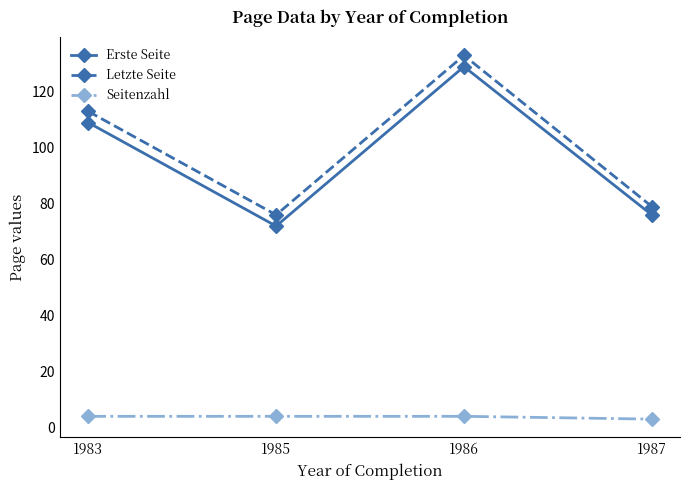

Where is Letzte Seite nearest to the value 104?

1983